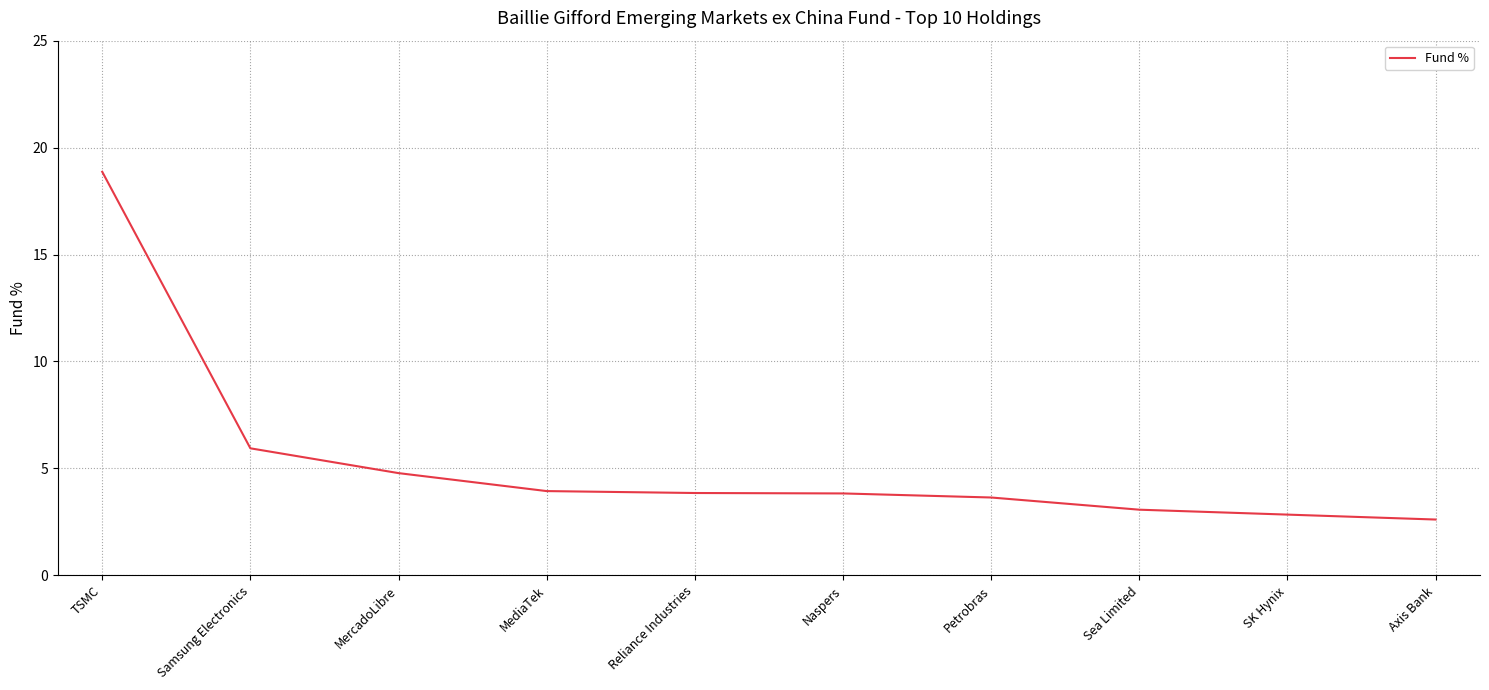

What is the change in value from TSMC to Petrobras?

-15.2